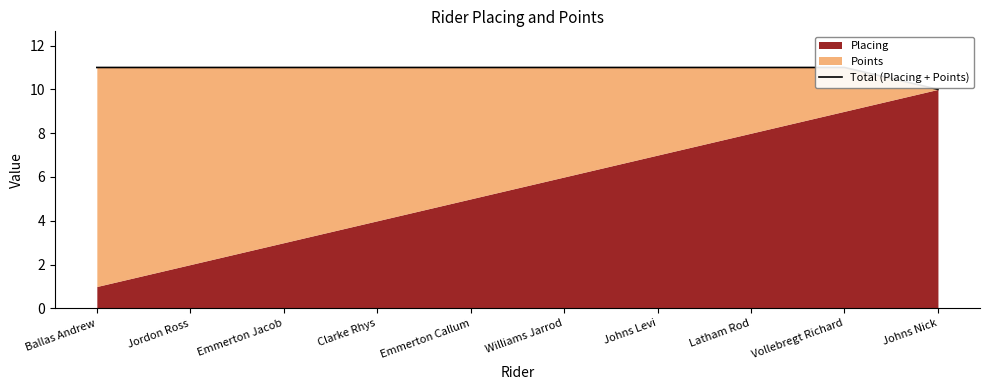

Approximately how many times larger is the value at Emmerton Callum compared to Johns Levi?

1.0